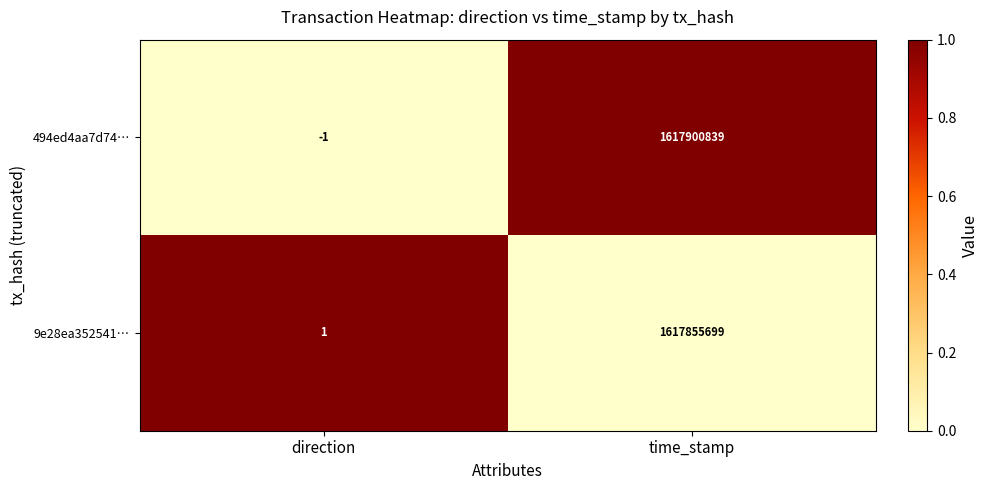

Between direction and time_stamp, which series saw the biggest shift?

494ed4aa7d74…